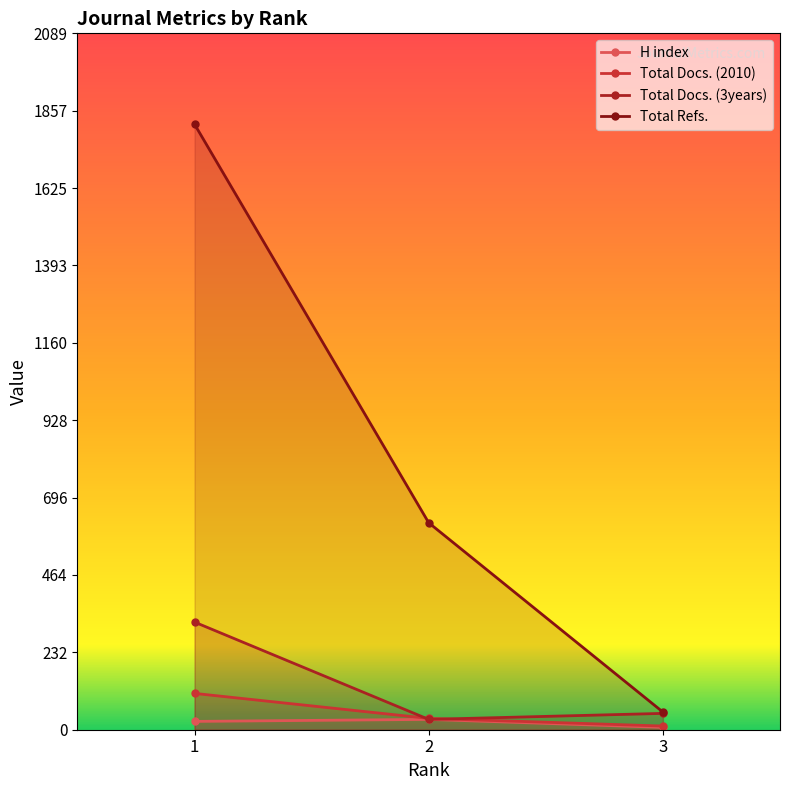

Reading left to right, extract all data points from this chart.

H index: 1=25	2=31	3=7
Total Docs. (2010): 1=109	2=34	3=11
Total Docs. (3years): 1=323	2=31	3=49
Total Refs.: 1=1817	2=621	3=53